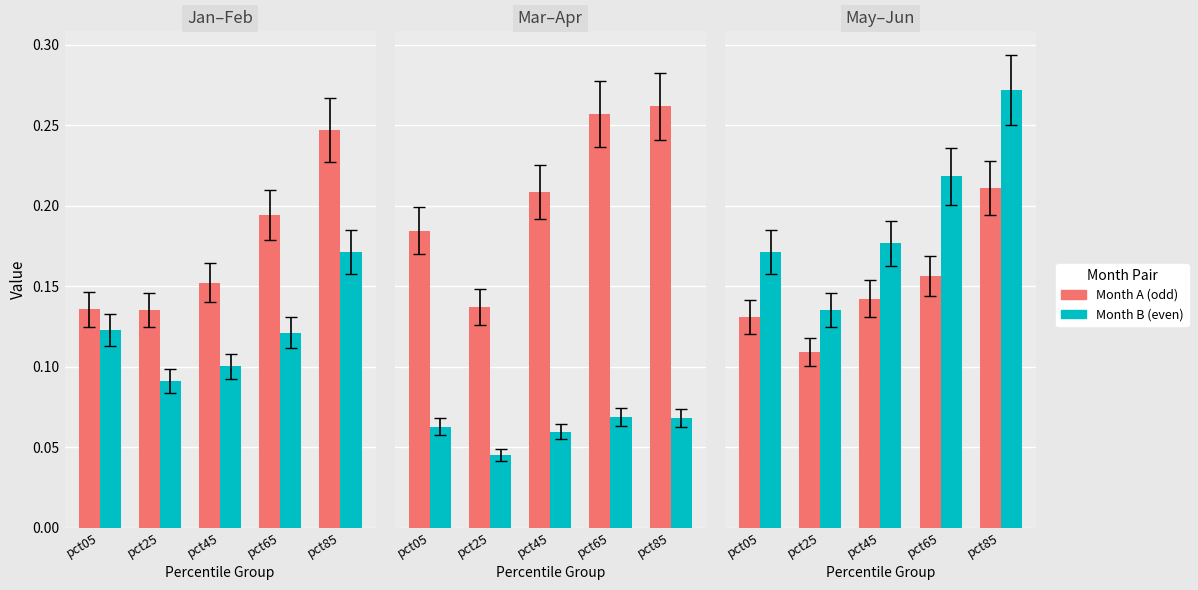

Between pct05 and pct45, which series saw the biggest shift?

Mar